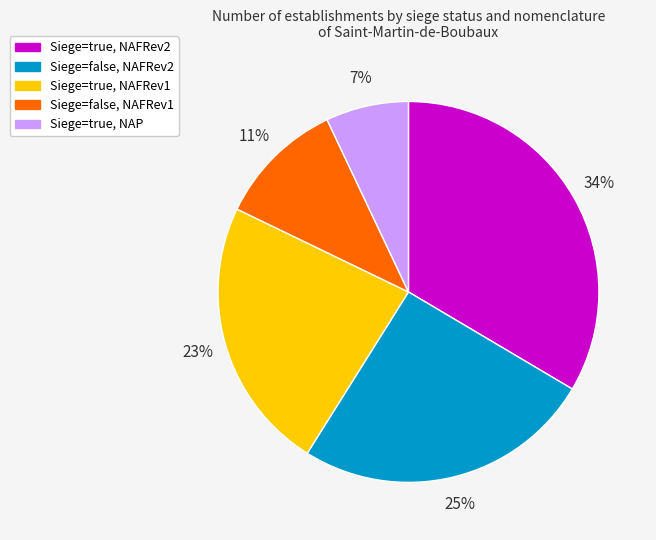

To the nearest percent, what is the average slice percentage?

20%